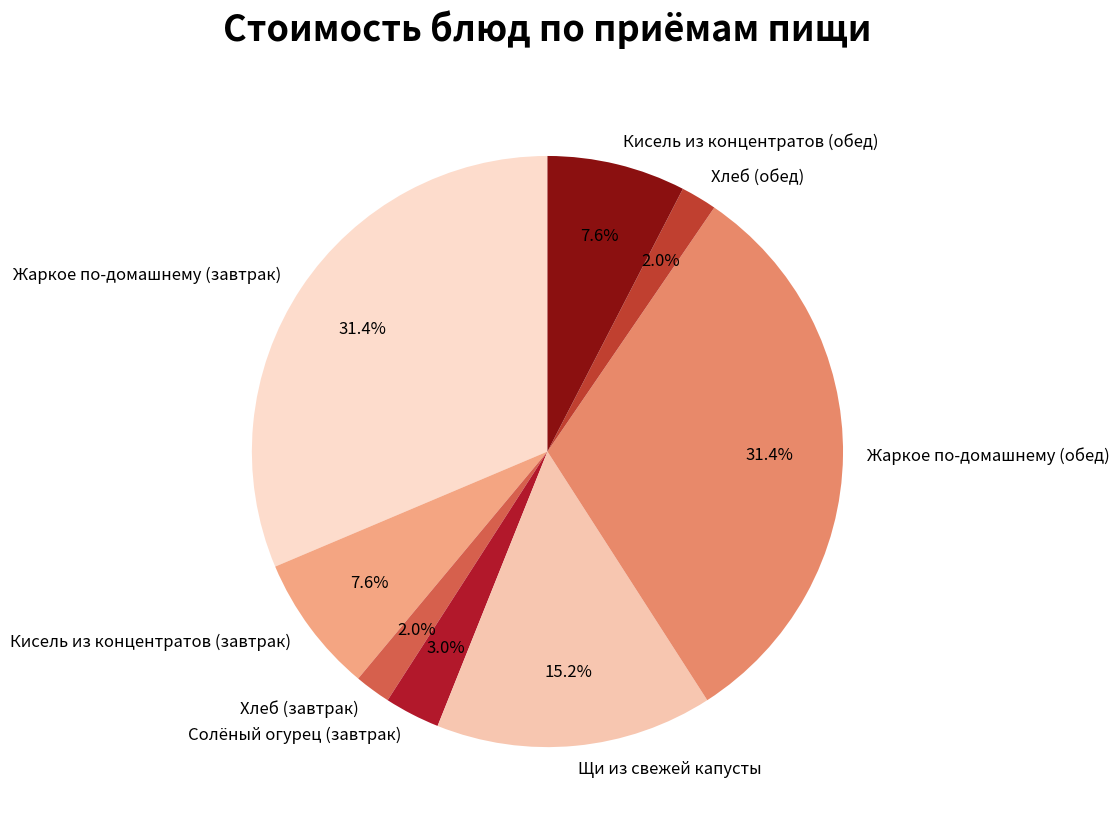

Between Кисель из концентратов (завтрак) and Хлеб (завтрак), which is larger?

Кисель из концентратов (завтрак)